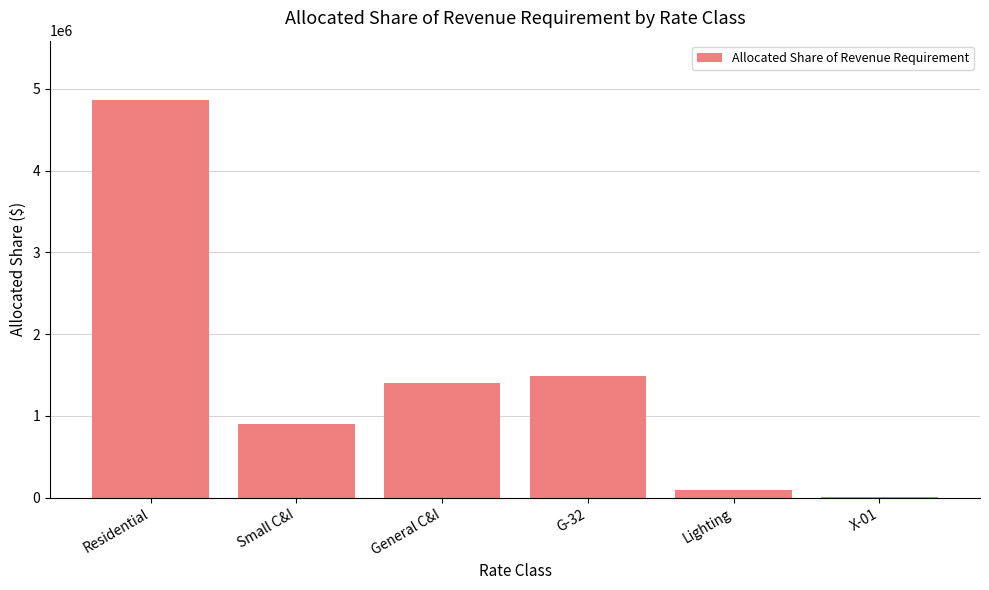

Are the bars grouped side by side (vs. stacked)?

No